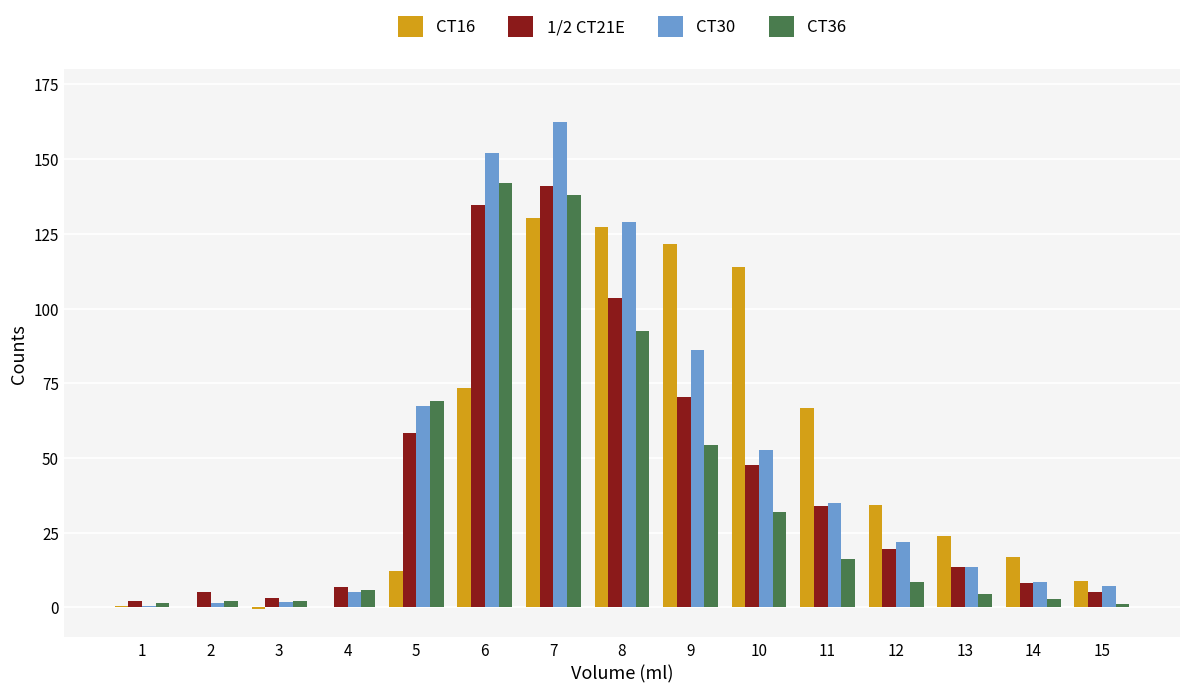

At which category is the sum across all series the highest?

7